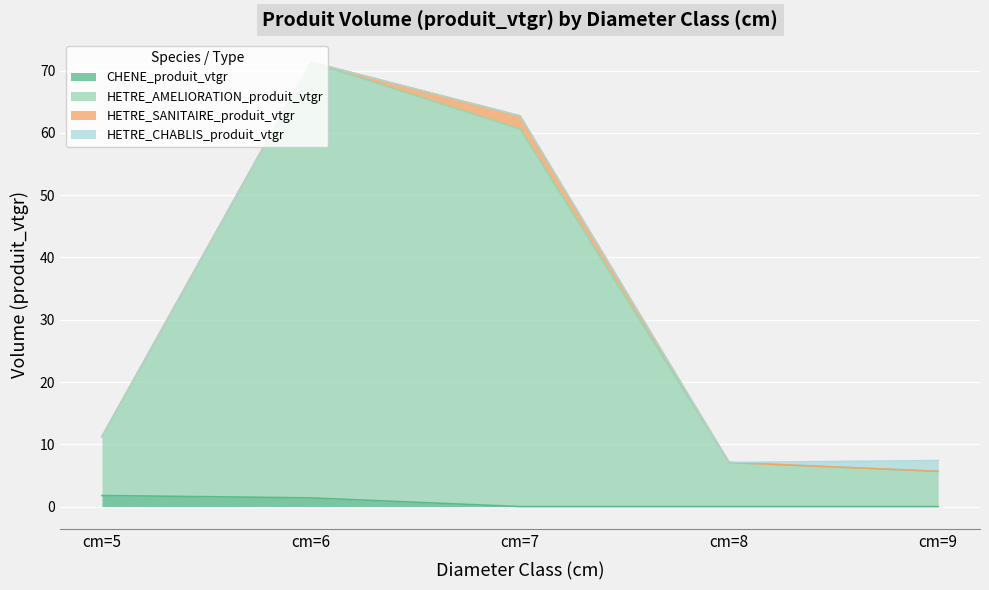

What are all the series names shown in the legend?

CHENE_produit_vtgr, HETRE_AMELIORATION_produit_vtgr, HETRE_SANITAIRE_produit_vtgr, HETRE_CHABLIS_produit_vtgr